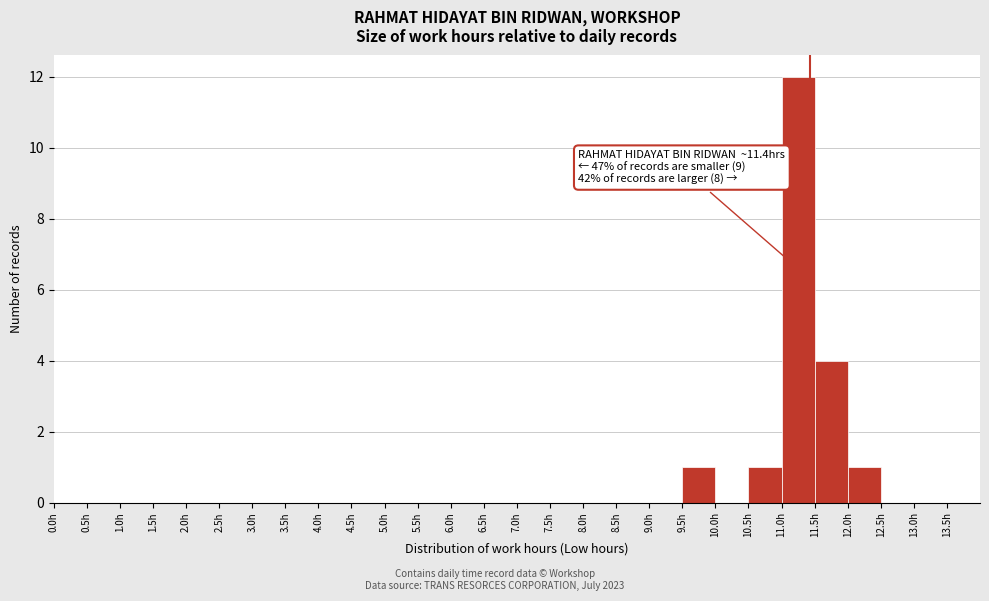

Which range on the x-axis has the tallest bar?

11.0 to 11.5